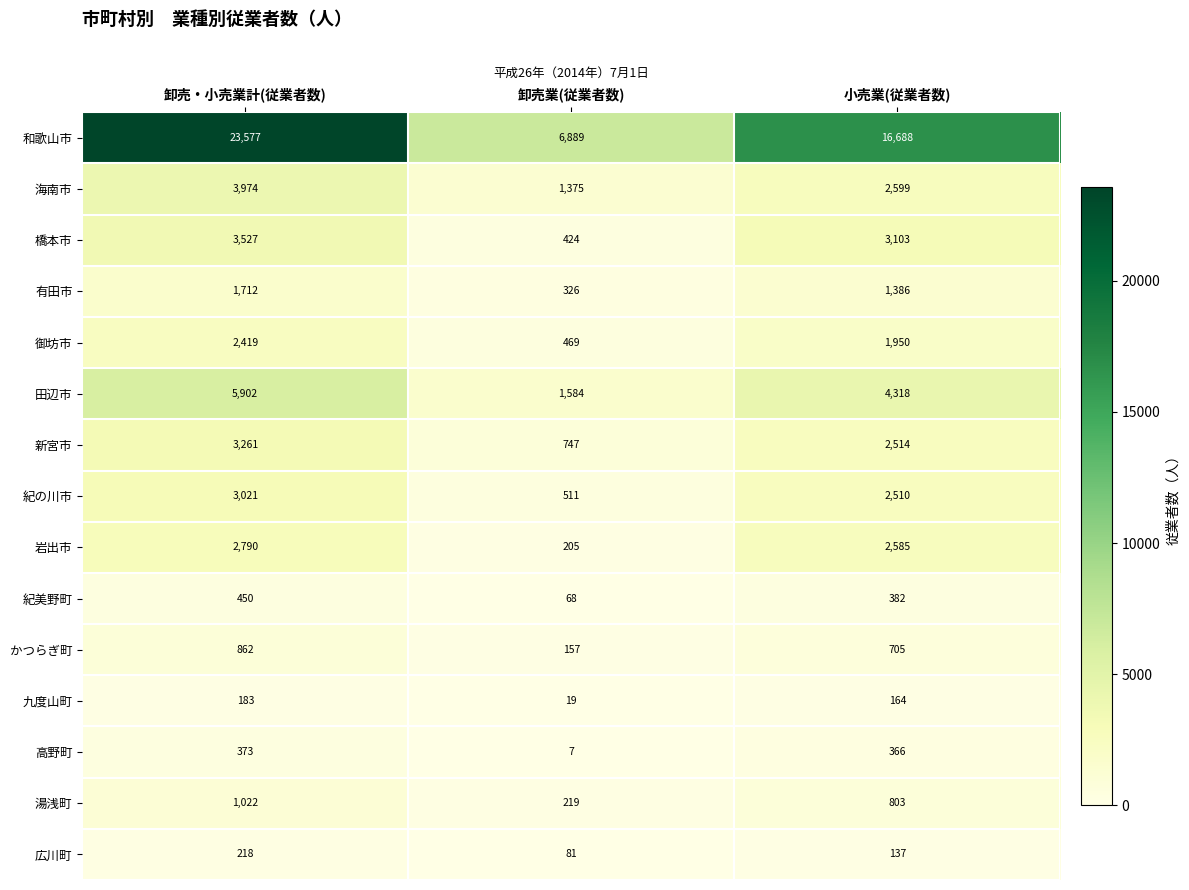

Rank the series by their maximum value, from highest to lowest.

和歌山市, 田辺市, 海南市, 橋本市, 新宮市, 紀の川市, 岩出市, 御坊市, 有田市, 湯浅町, かつらぎ町, 紀美野町, 高野町, 広川町, 九度山町